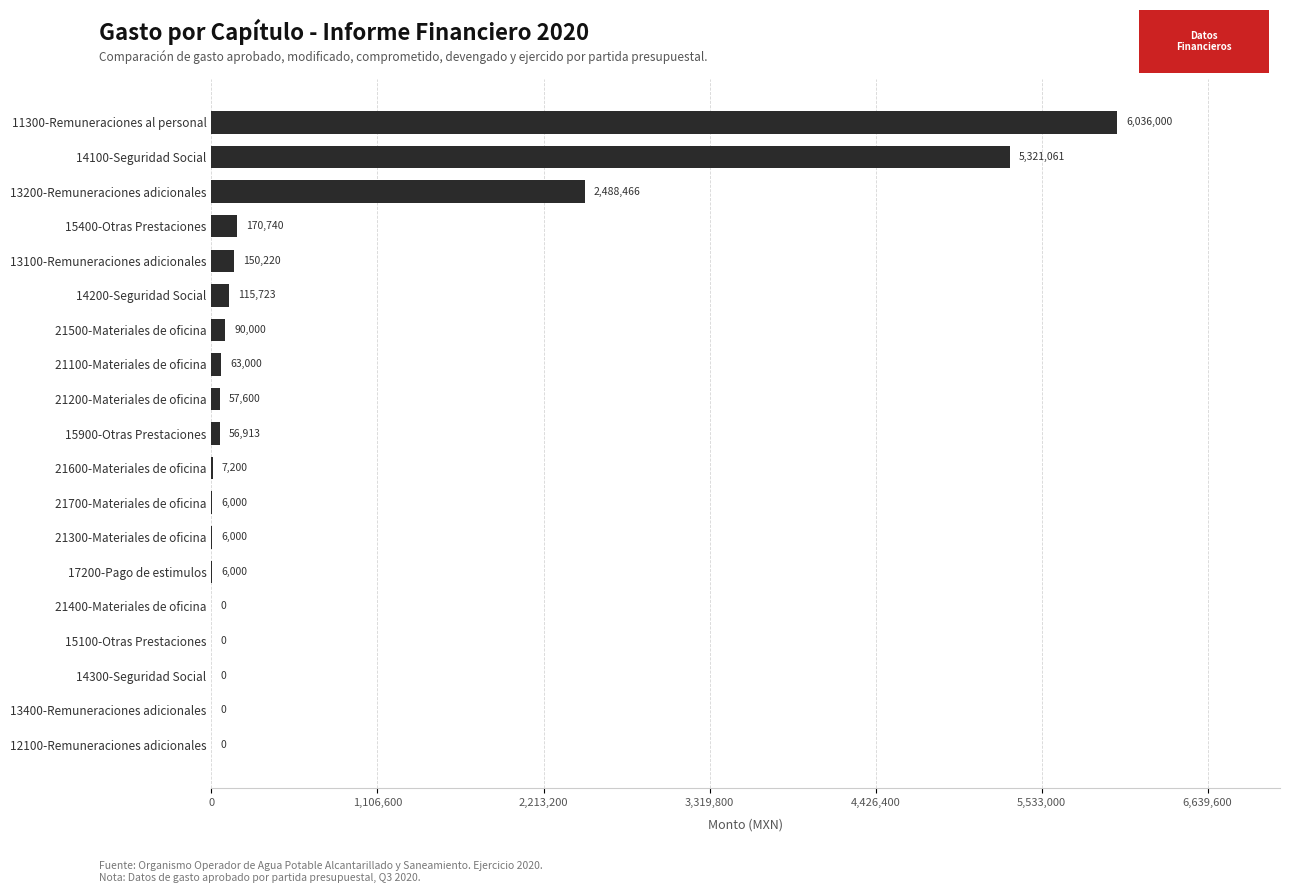

What is the change in value from 21100-Materiales de oficina to 21300-Materiales de oficina?

-57000.0